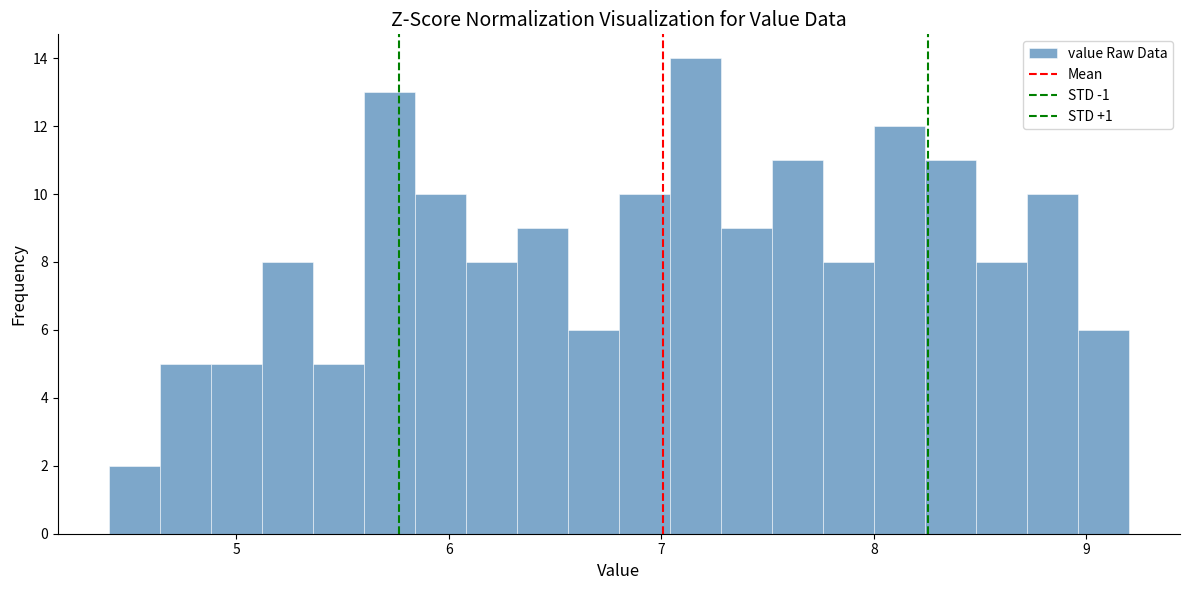

Read against the x-axis, roughly where is the centre of the tallest bar?

7.2